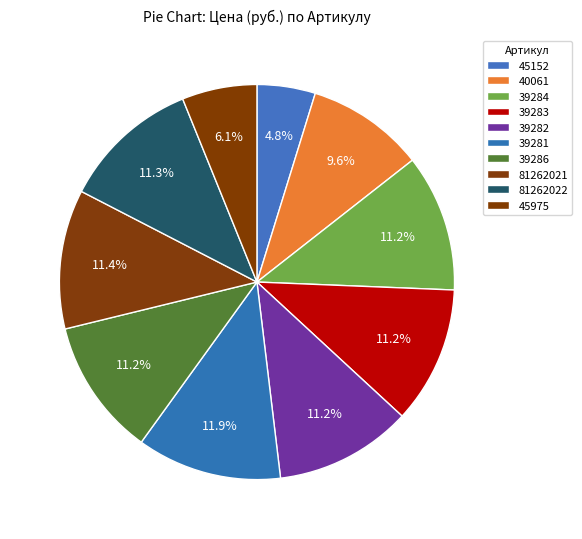

The 39283 slice represents 22% of the pie. True or false?

False